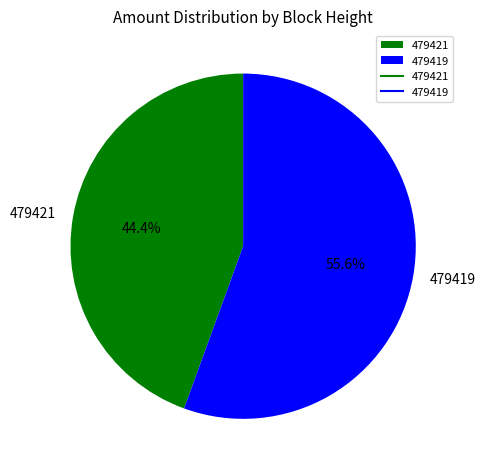

How many slices are in this pie chart?

2